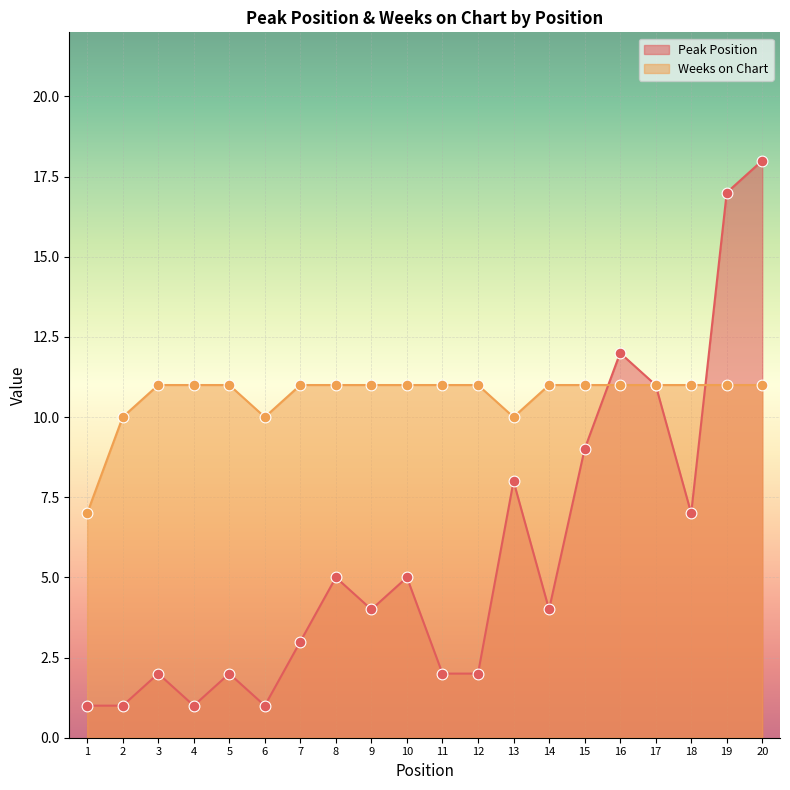

What are all the series names shown in the legend?

Peak Position, Weeks on Chart